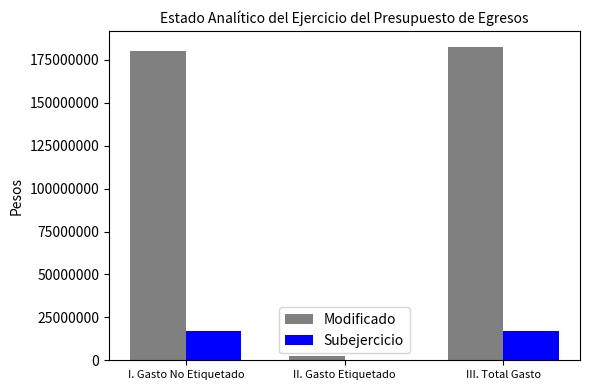

True or false: Subejercicio has a value of 5093921.3 at I. Gasto No Etiquetado.

False